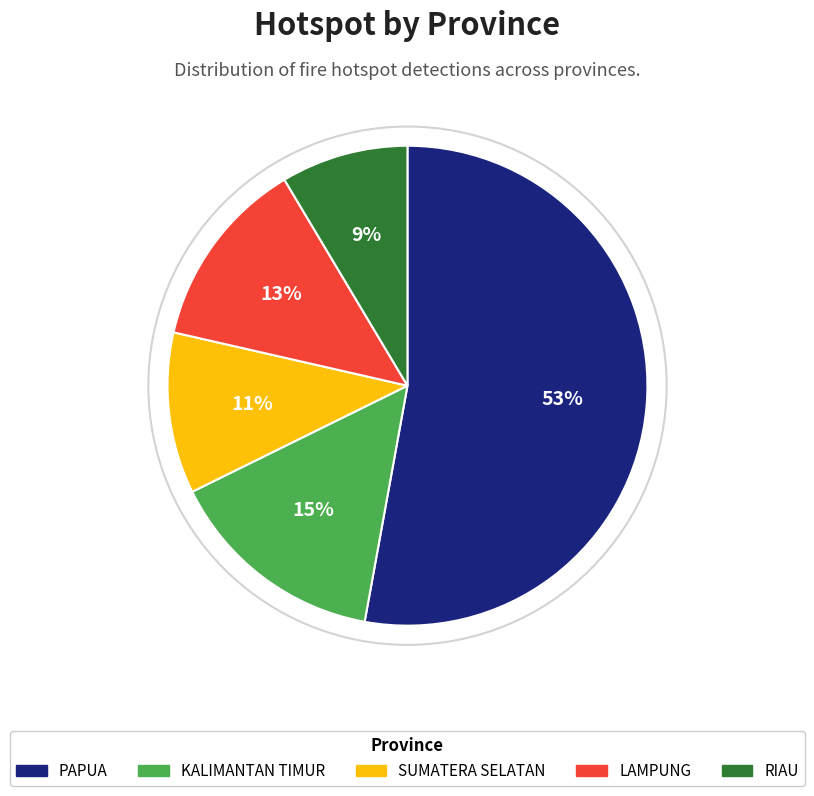

To the nearest percent, what is the average slice percentage?

20%